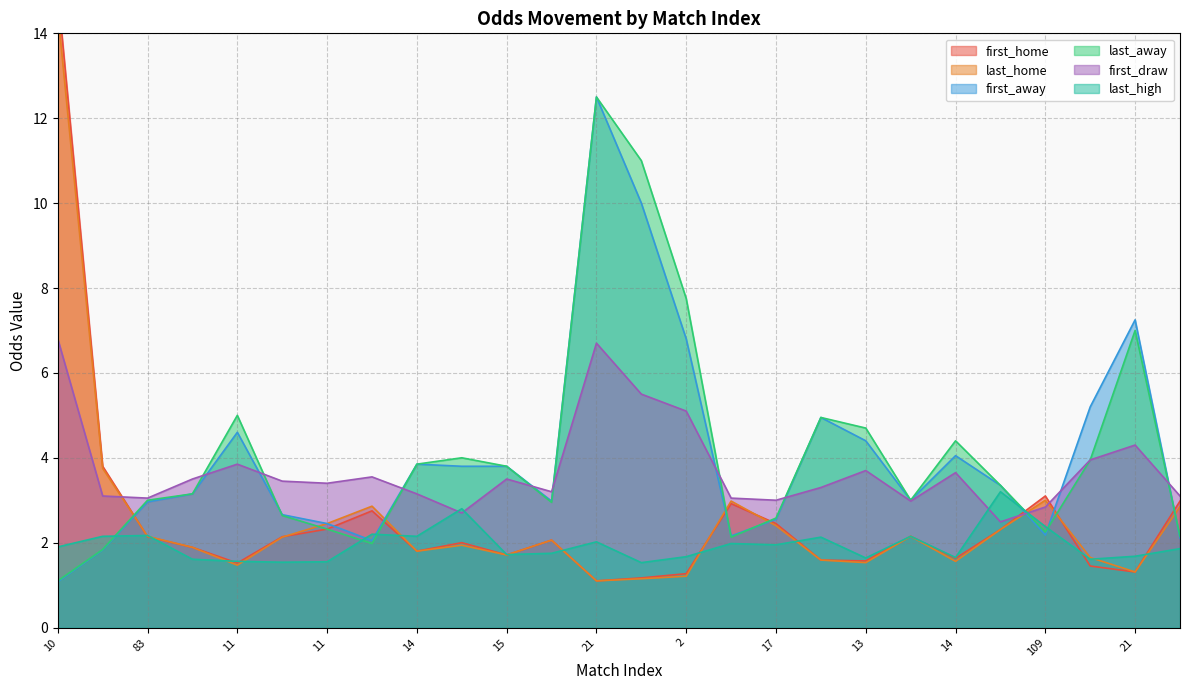

Rank the series by their maximum value, from highest to lowest.

first_home, last_home, first_away, last_away, first_draw, last_high